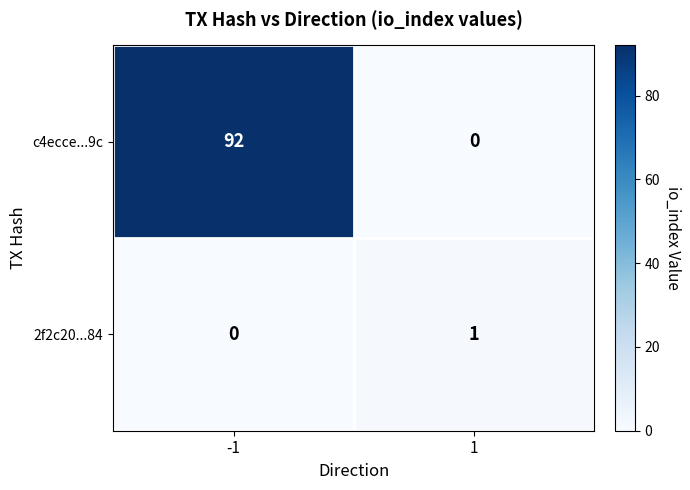

What value does the c4ecce...9c series have at -1, to the nearest 10?

90